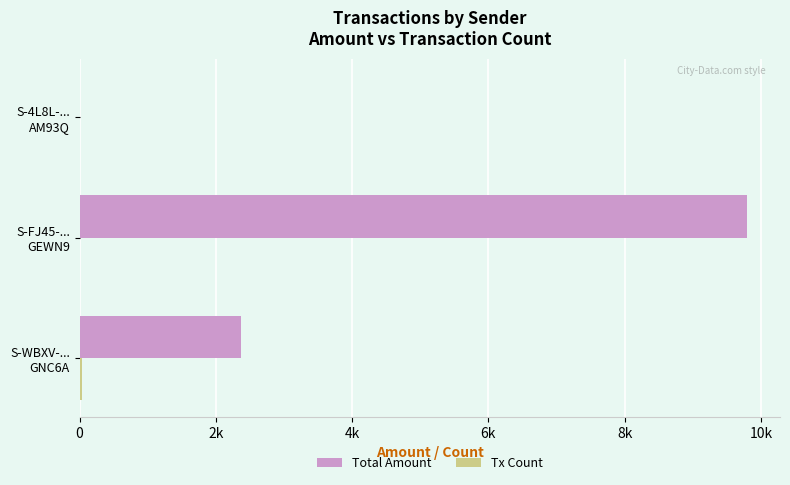

Rank the series by their maximum value, from lowest to highest.

Tx Count, Total Amount